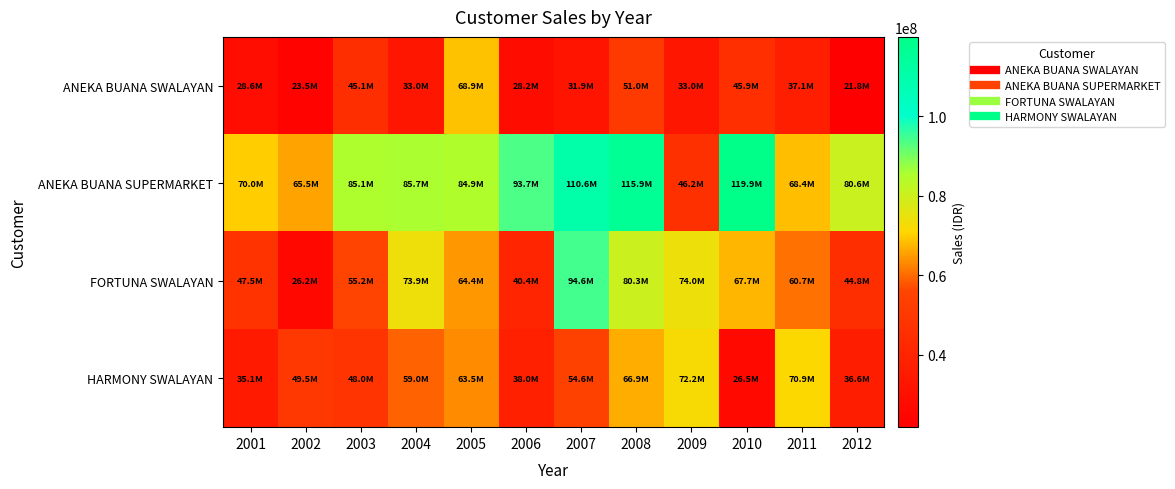

Between 2001 and 2010, which is larger?

2010